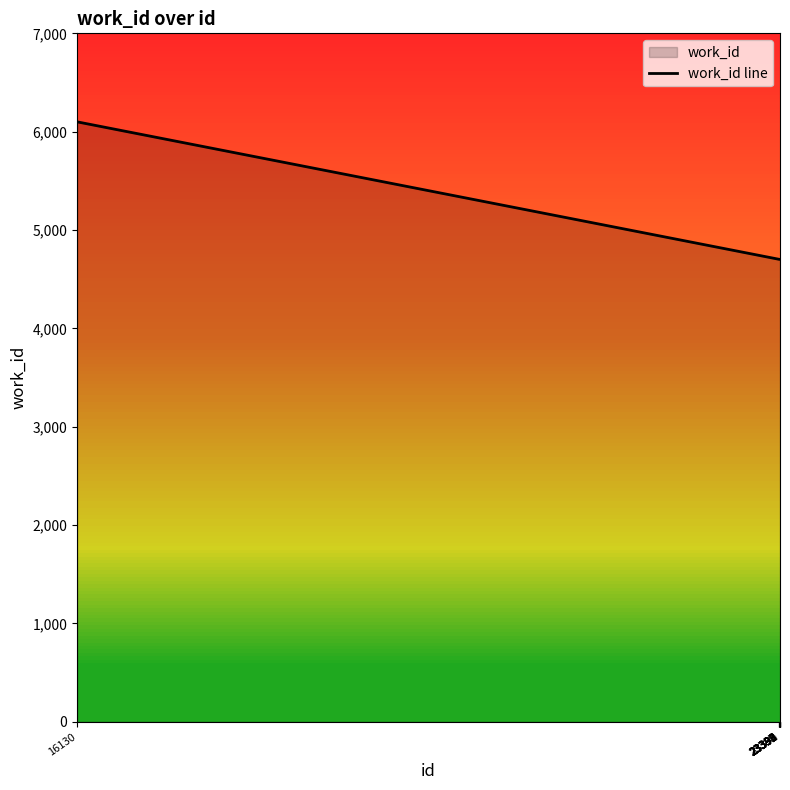

What is the difference between the maximum and second lowest values?

1398